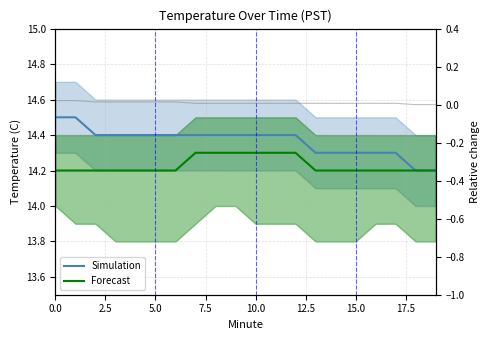

How many Simulation values are between 14 and 15?

20